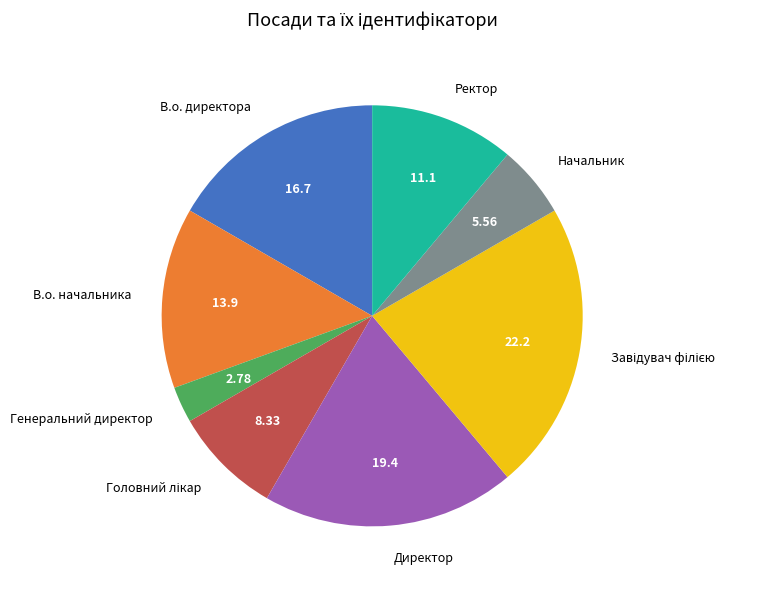

Is there a majority slice in this chart?

No